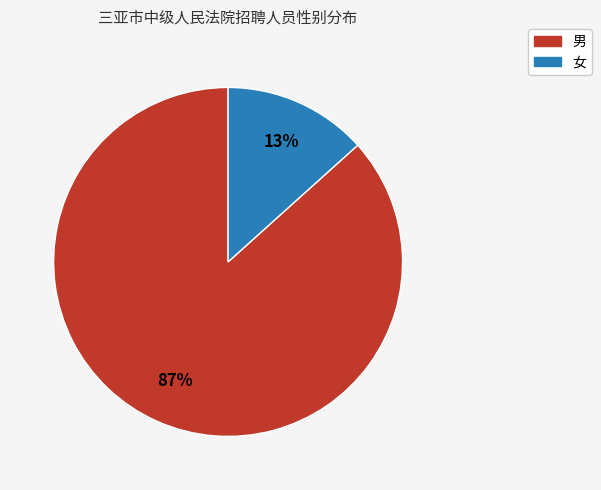

Do 女 and 男 together represent more than half of the pie?

Yes